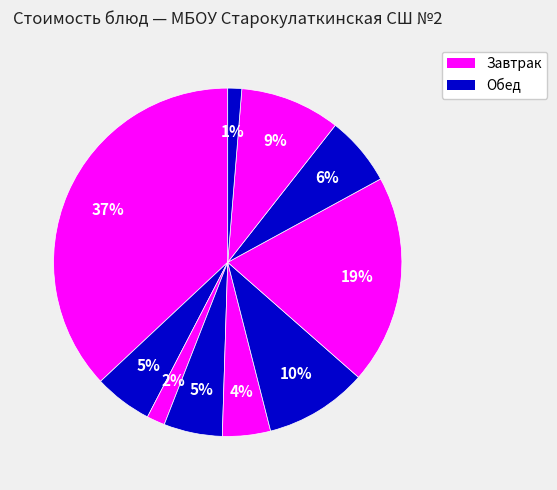

How many slices are in this pie chart?

10